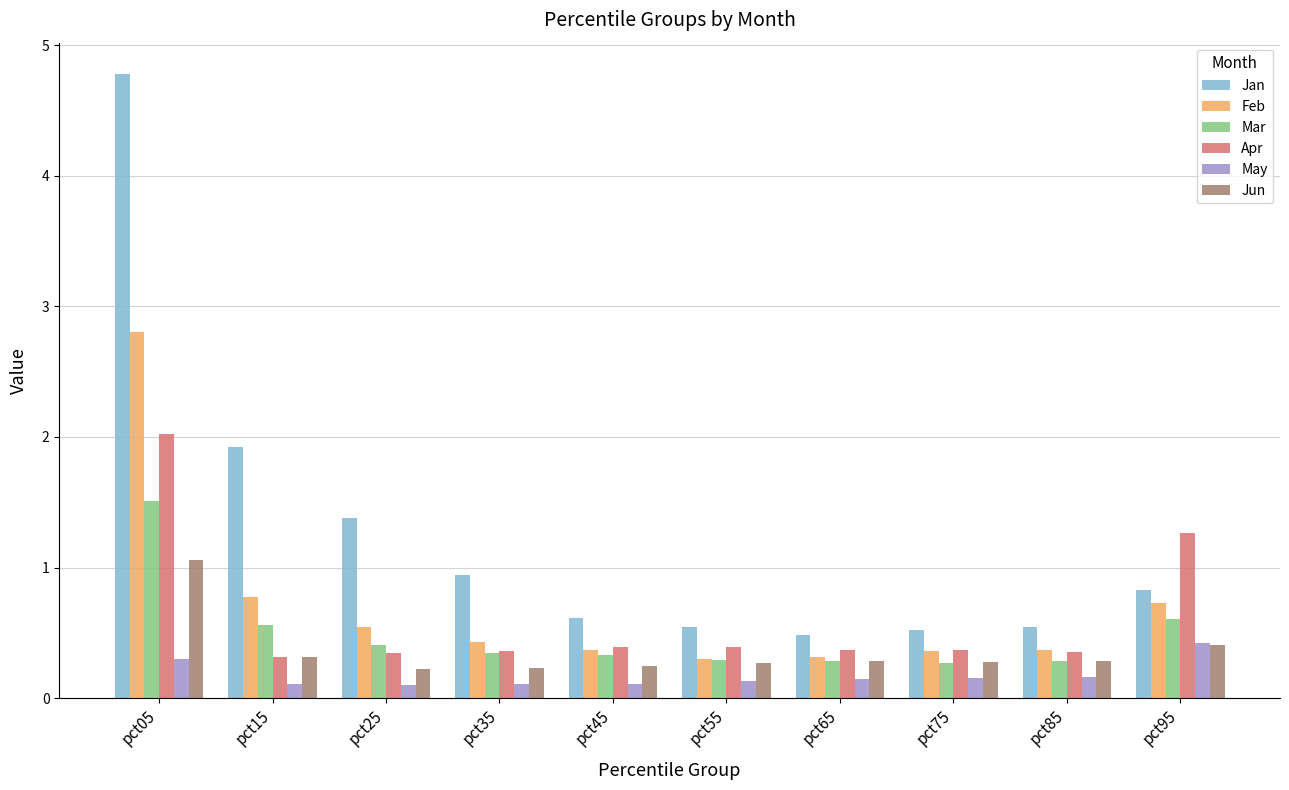

Where is Feb nearest to the value 1?

pct15